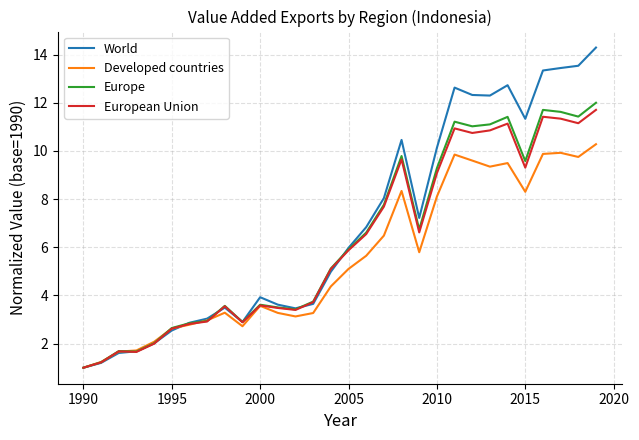

Which series has the largest total across all categories?

World